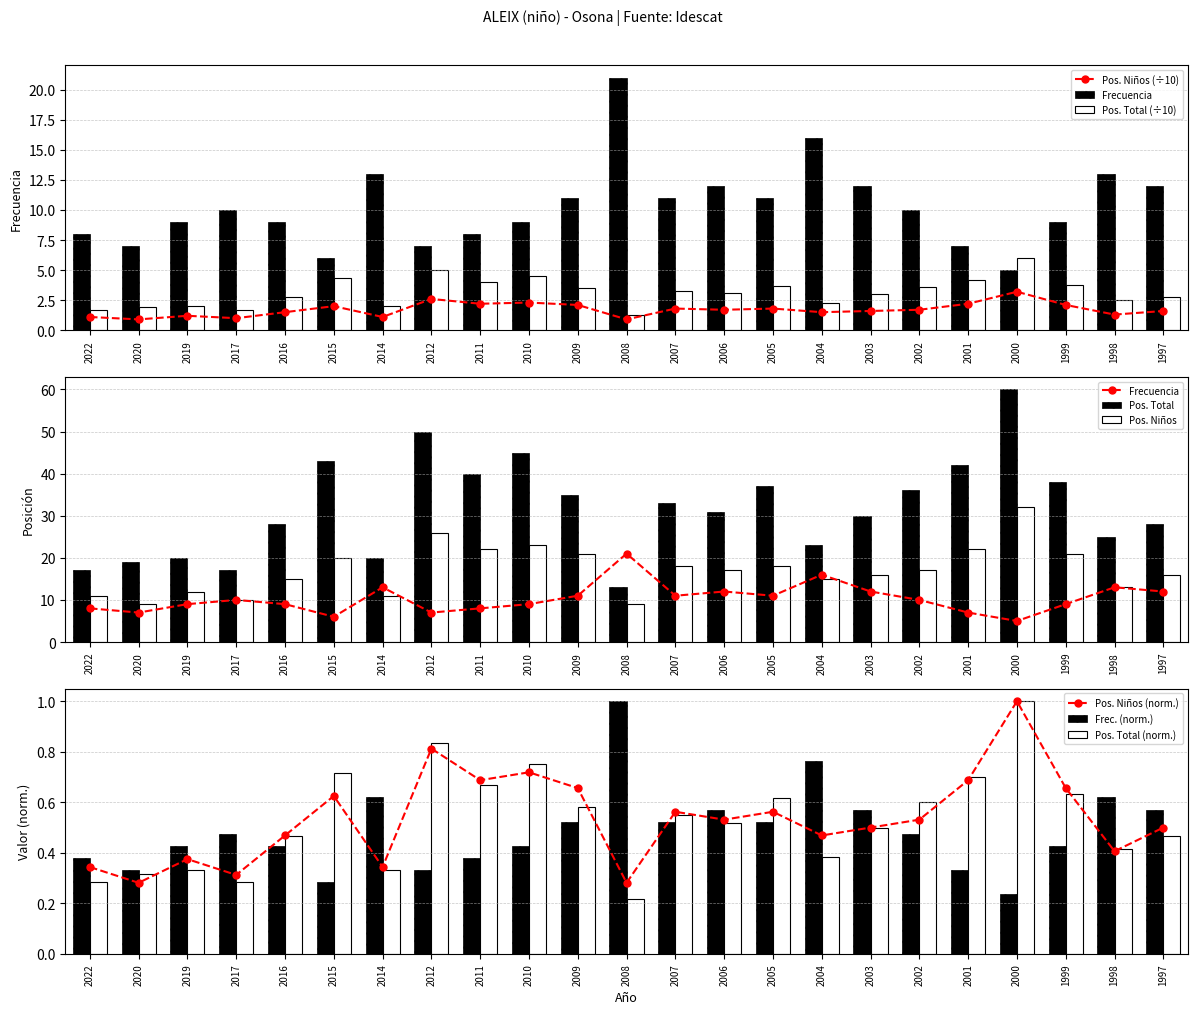

What is the value of the Posicion Total bar at the 12th from the left?

13.0